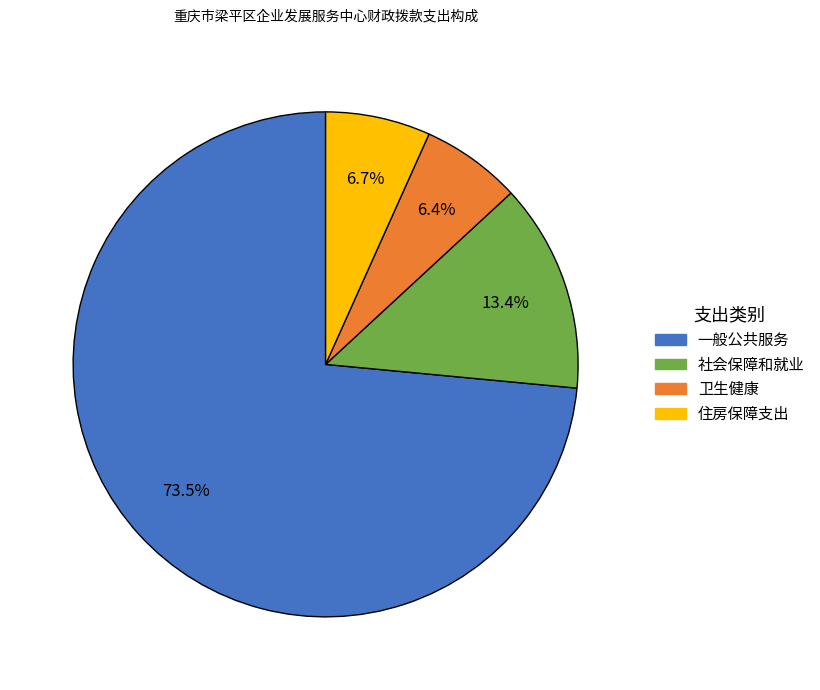

Is 住房保障支出 the majority of the pie?

No